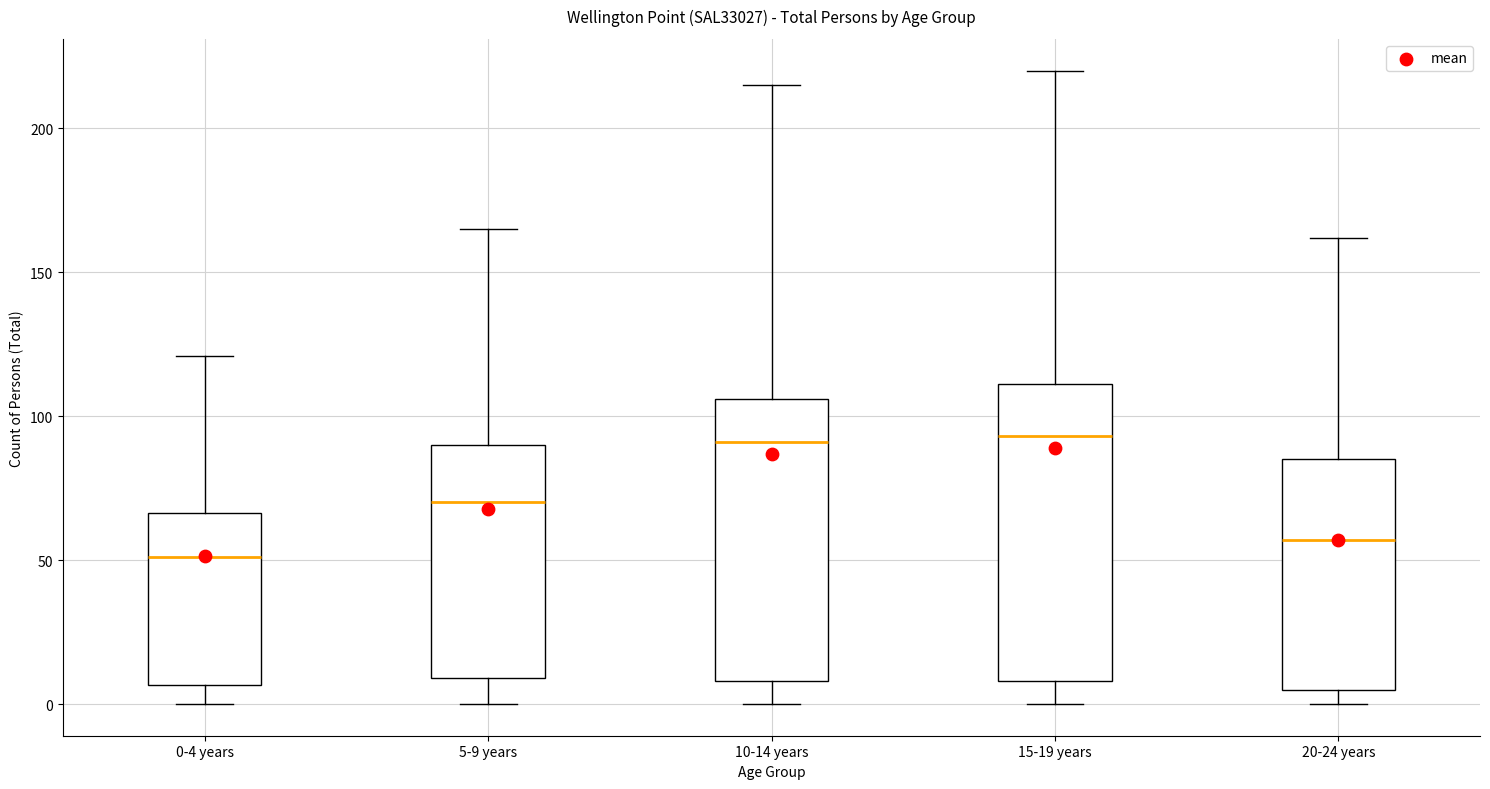

Reading left to right, transcribe this box plot: for each box, give where its median line is, the range the box spans, and where its two whiskers end, as read against the y-axis. The values are not printed on the chart, so give them approximately, as read against the axis.

0-4 years: median 50, box 5 to 65, whiskers 0 to 120
5-9 years: median 70, box 10 to 90, whiskers 0 to 165
10-14 years: median 90, box 10 to 105, whiskers 0 to 215
15-19 years: median 95, box 10 to 110, whiskers 0 to 220
20-24 years: median 55, box 5 to 85, whiskers 0 to 160